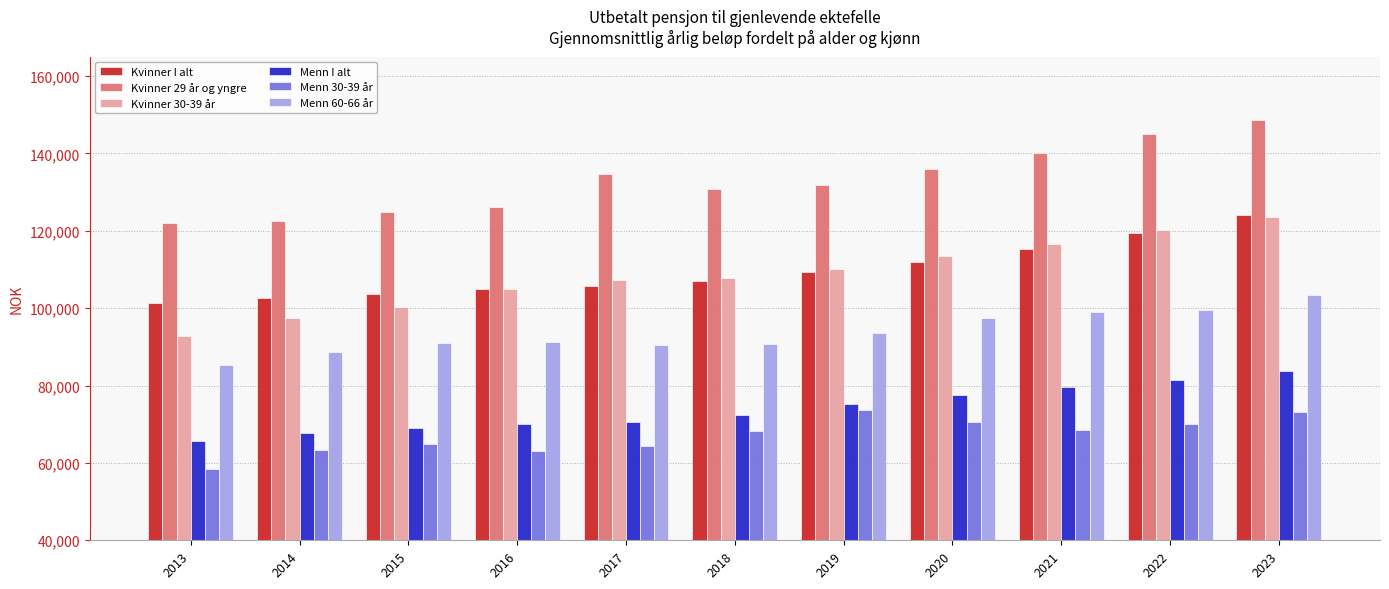

What is the approximate value of Kvinner 29 år og yngre at 2017?

134618.3